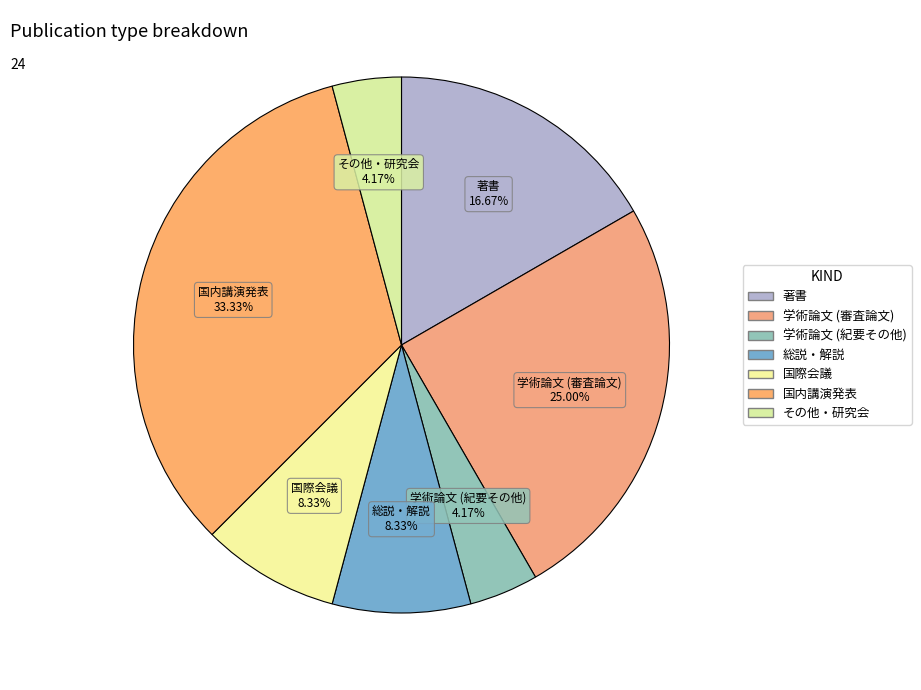

Is it true that 学術論文 (審査論文) is 36% of the pie?

False